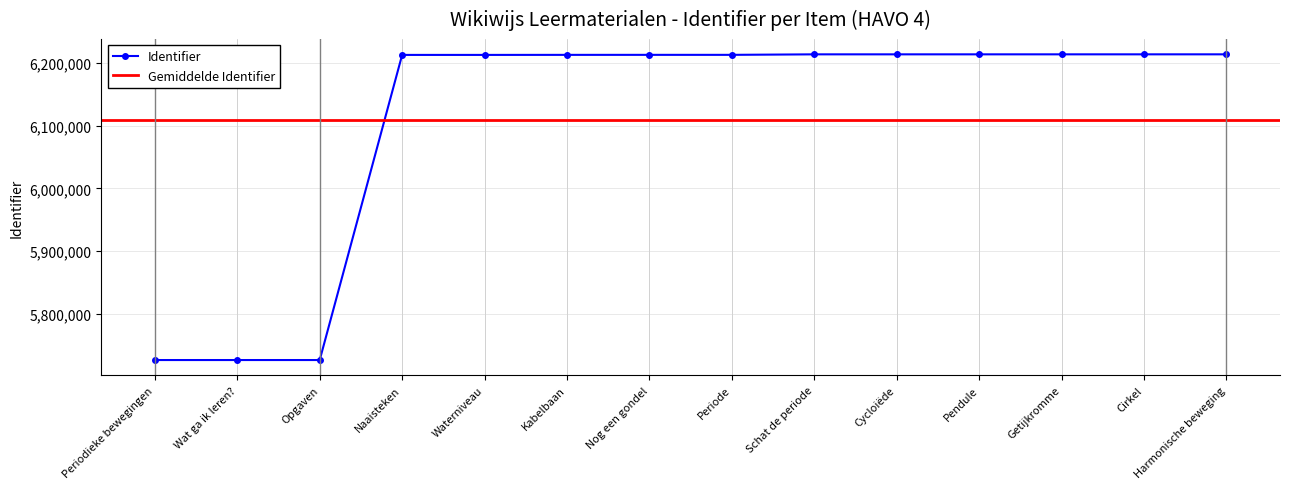

Reading left to right, what are all the values shown in this chart?

5726535	5726536	5726538	6212427	6212429	6212501	6212527	6212530	6213332	6213334	6213337	6213340	6213344	6213353